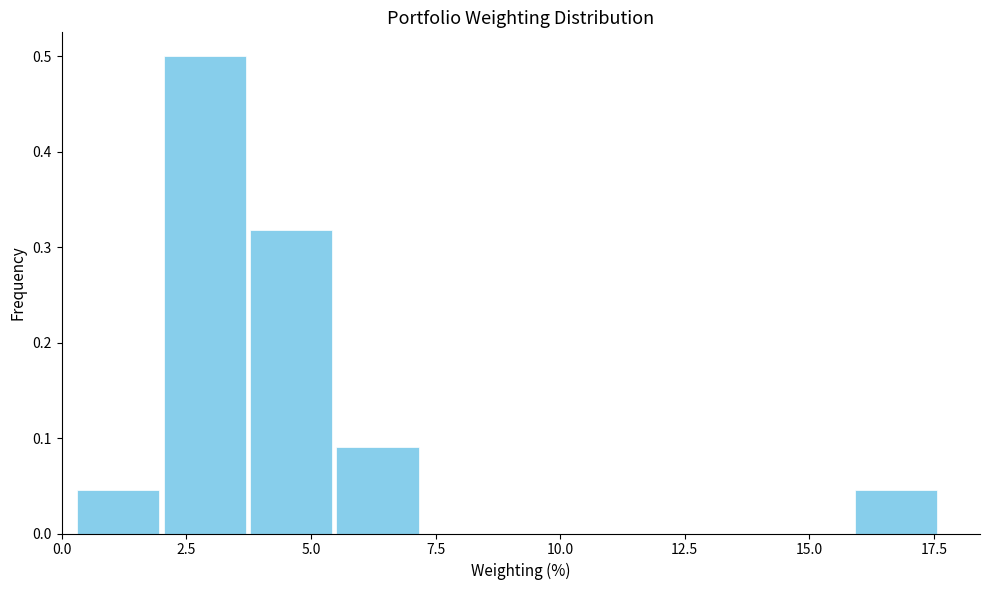

Read against the x-axis, roughly where is the centre of the tallest bar?

3.0